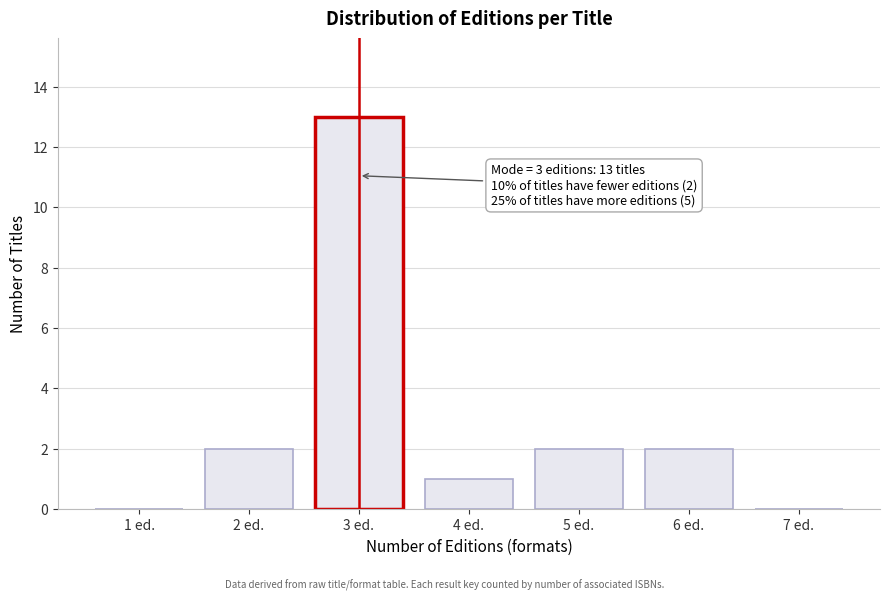

Reading left to right, extract all data points from this chart.

1 ed.=0	2 ed.=2	3 ed.=13	4 ed.=1	5 ed.=2	6 ed.=2	7 ed.=0